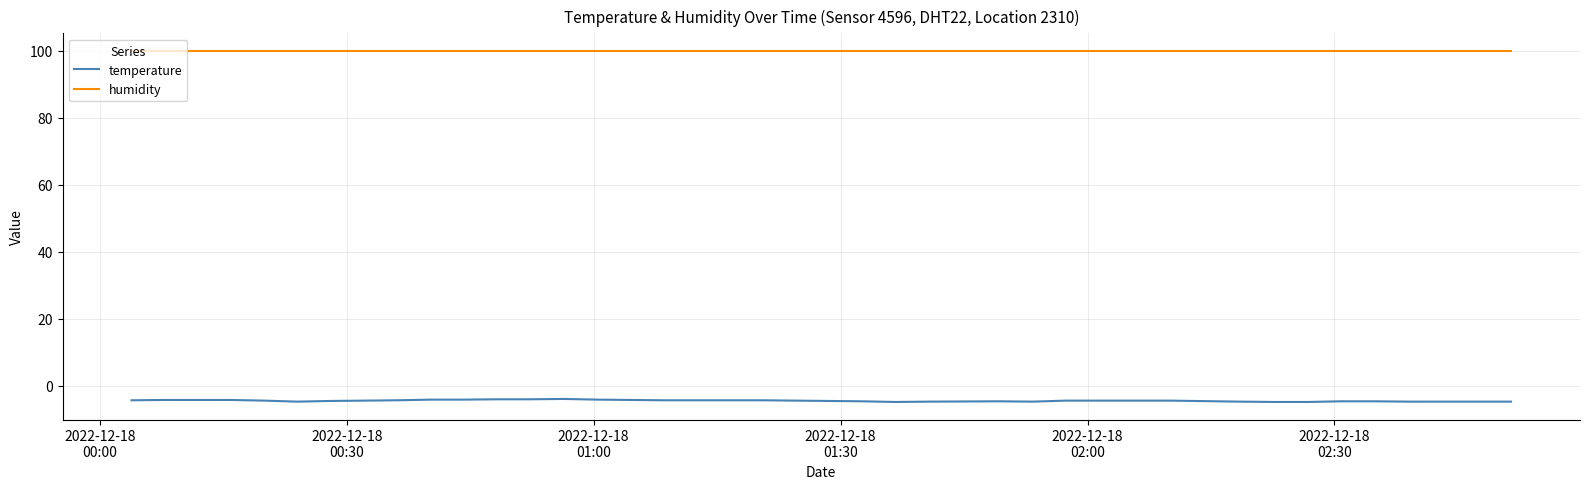

True or false: humidity and temperature cross at least once.

False